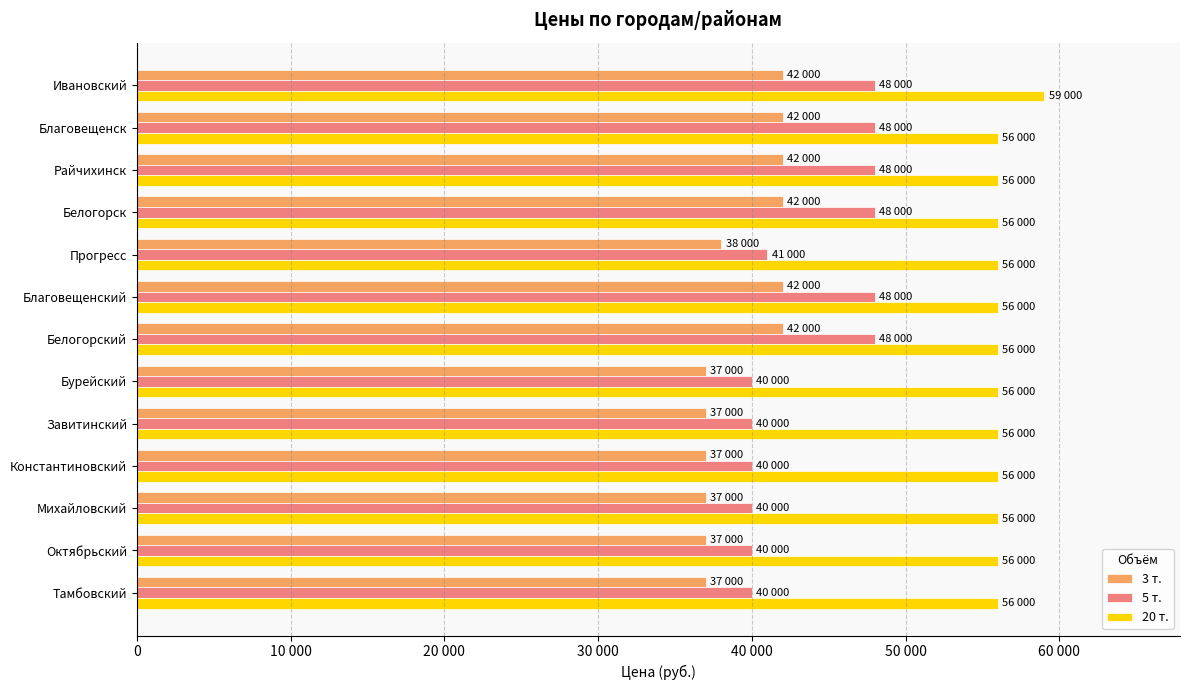

What is the greatest value displayed?

59000